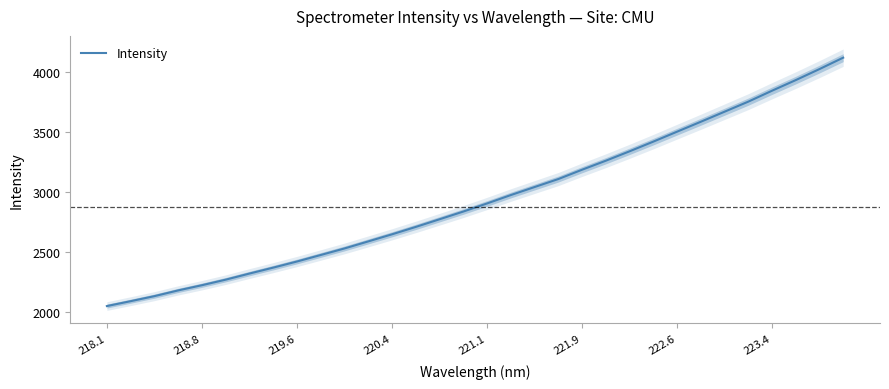

True or false: the data has more than 2 interior local peaks.

False